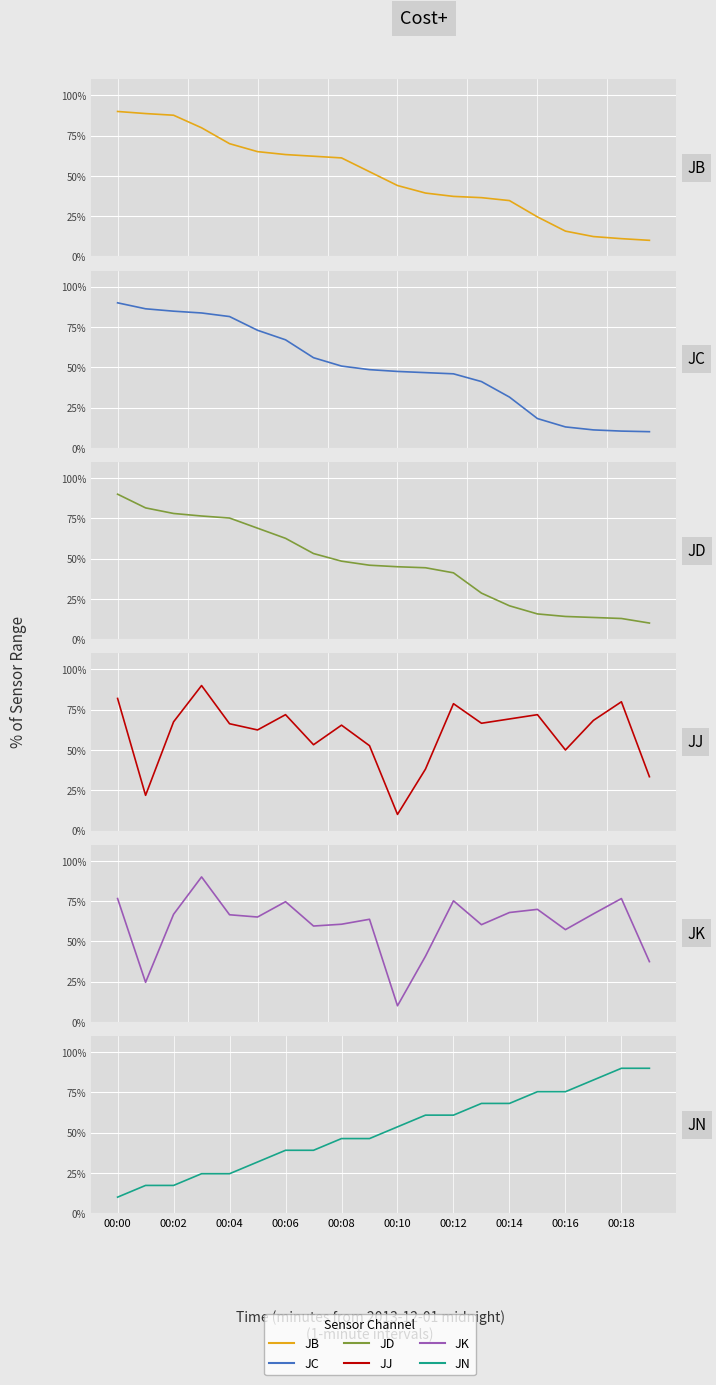

Between 19 and 16, which is larger?

16